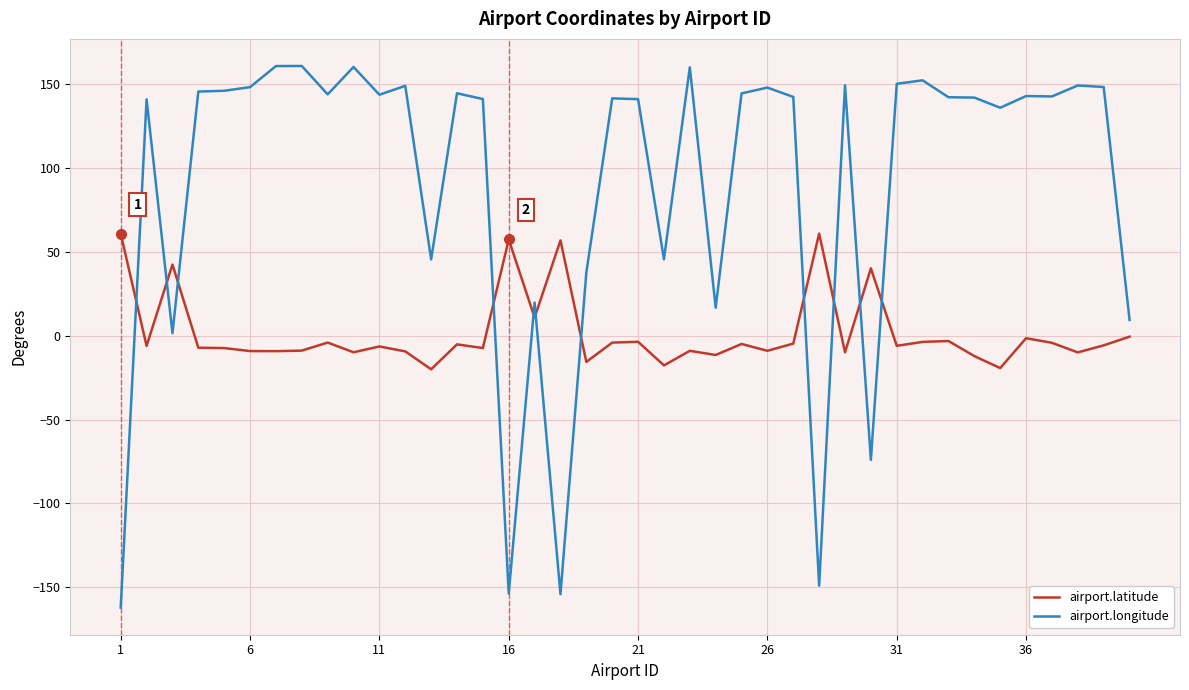

Which series has the largest range (max minus min)?

airport.longitude